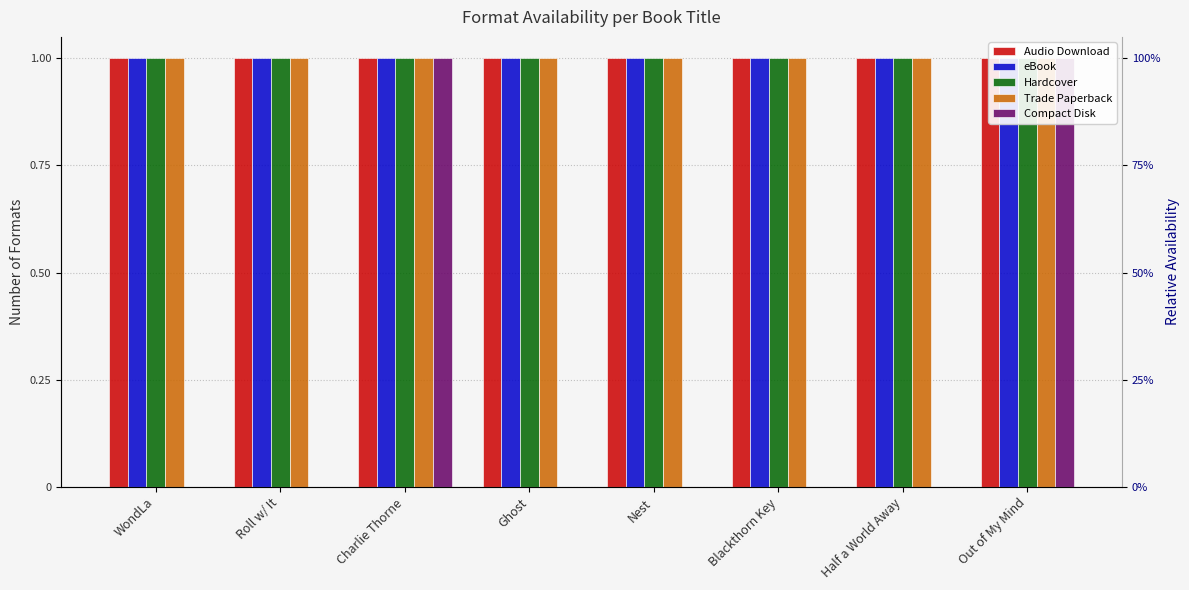

What are all the series names shown in the legend?

Audio Download, eBook, Hardcover, Trade Paperback, Compact Disk